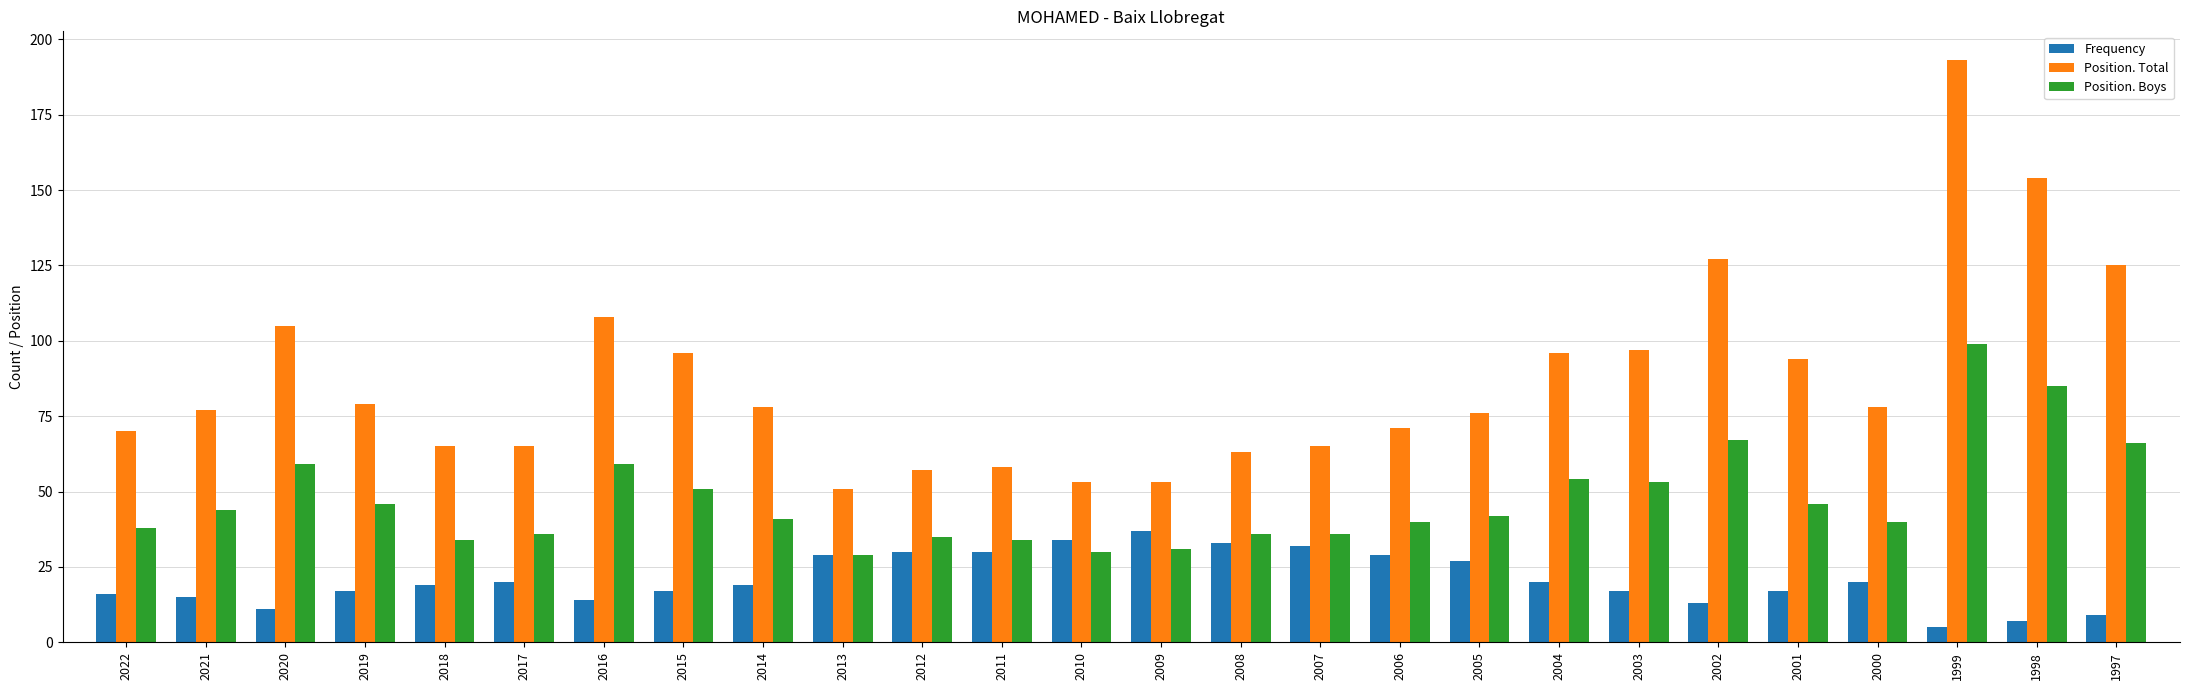

Rank the series by their average value, from lowest to highest.

Frequency, Position. Boys, Position. Total